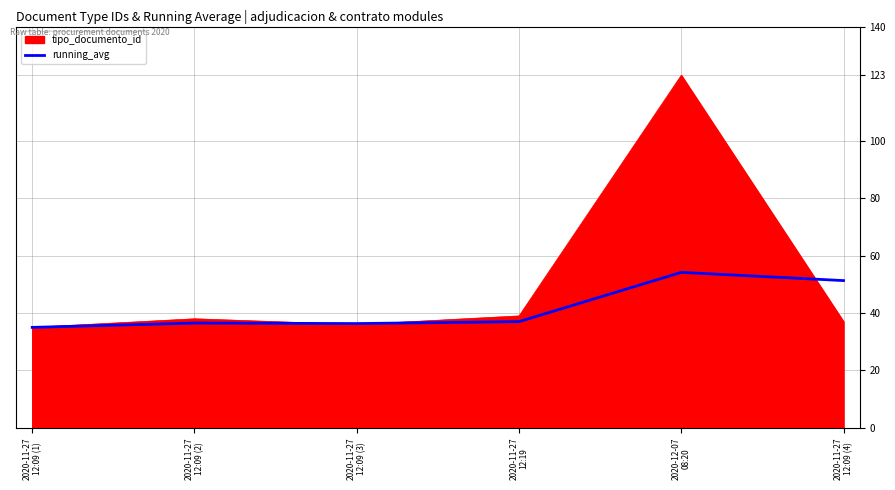

Which series has the largest total across all categories?

tipo_documento_id